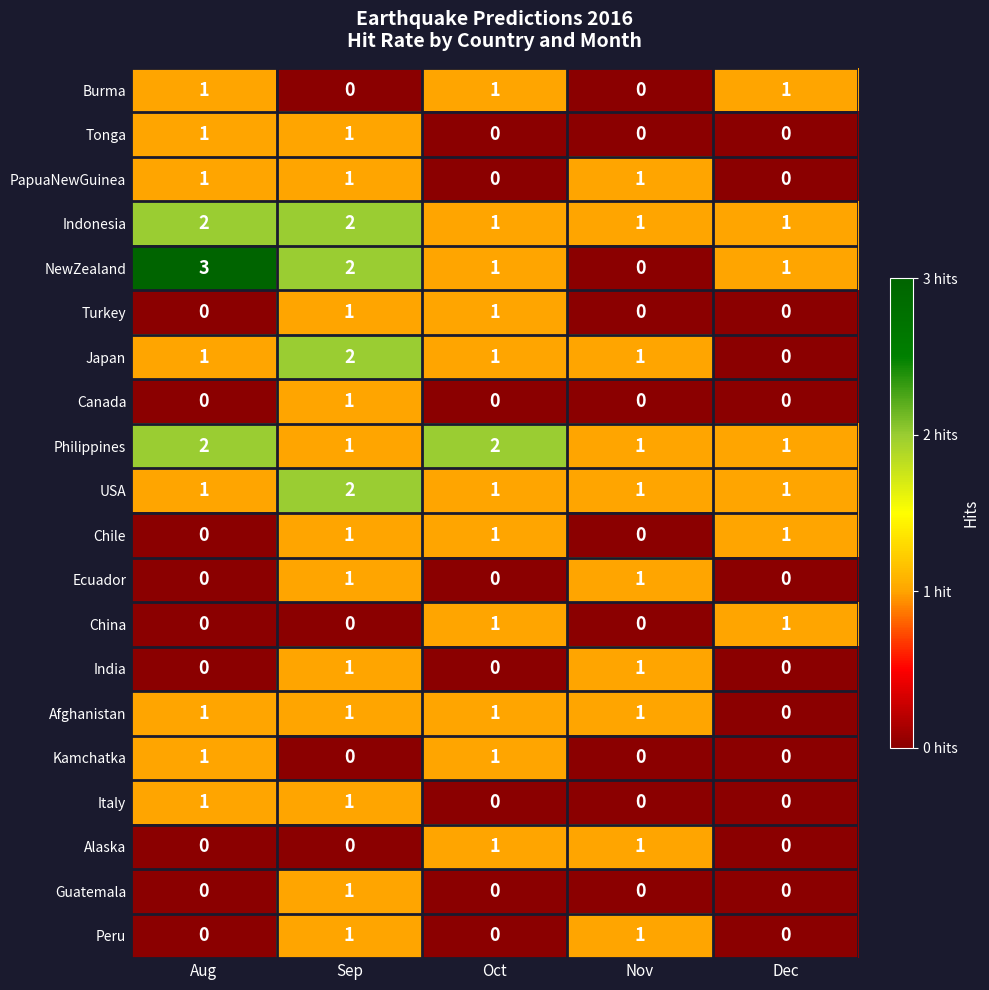

At which label does Guatemala reach its peak?

Sep